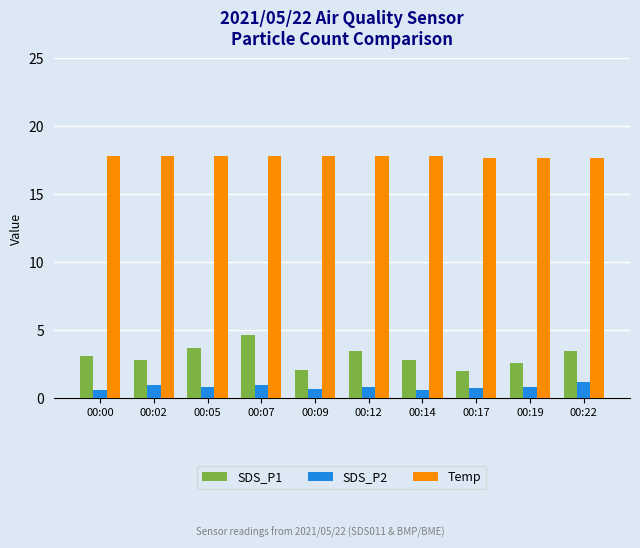

Which series has the largest total across all categories?

Temp